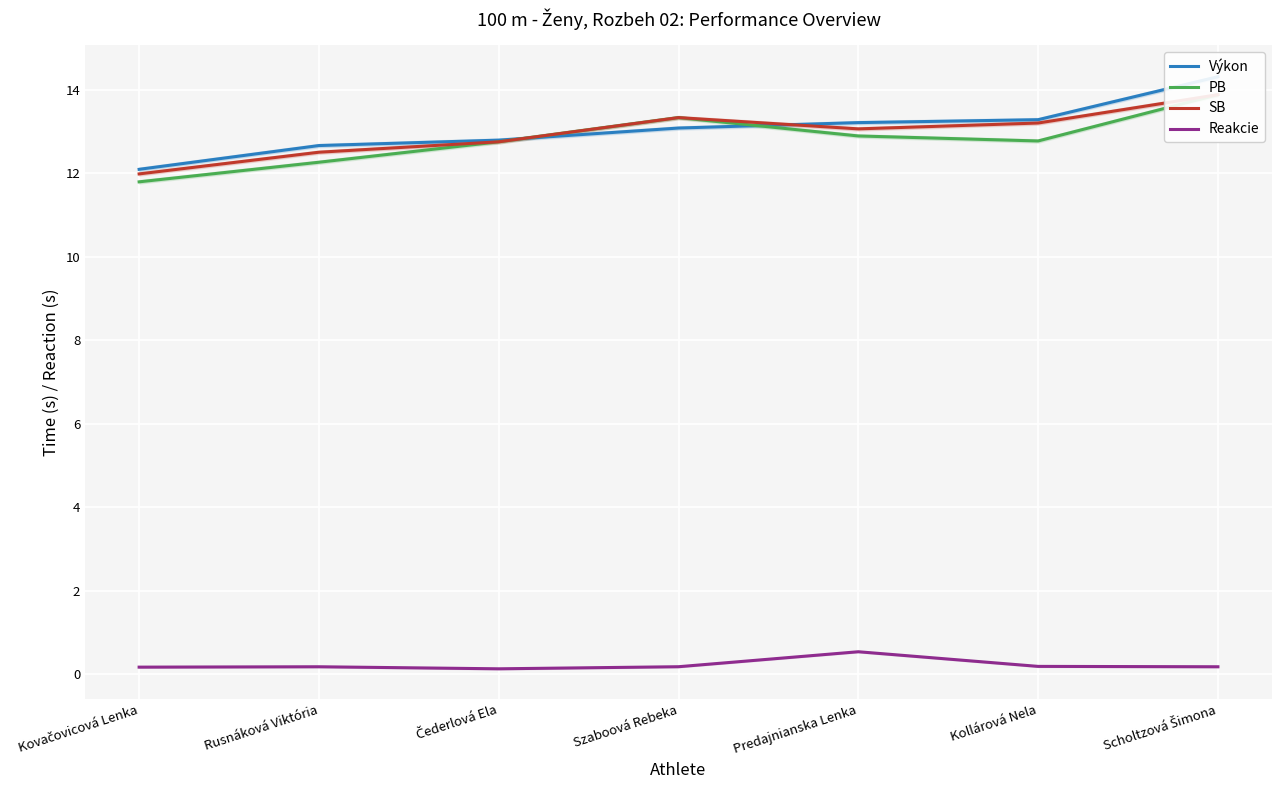

True or false: SB and Výkon intersect in this chart.

True